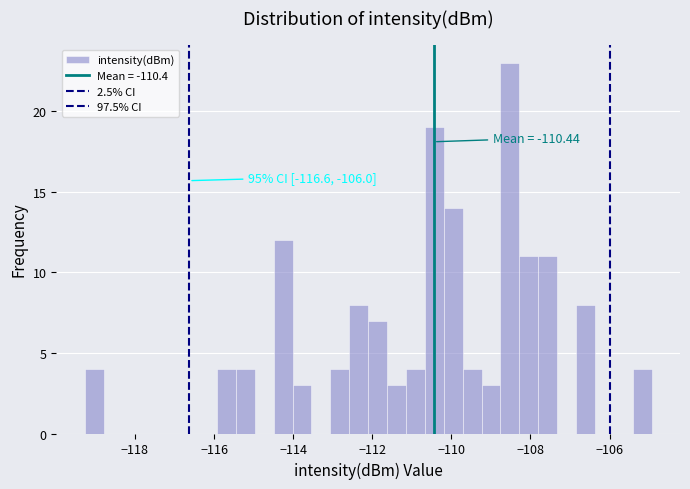

Around what value on the x-axis is the tallest bar? Give the approximate position of its centre, as read against the axis.

-108.6